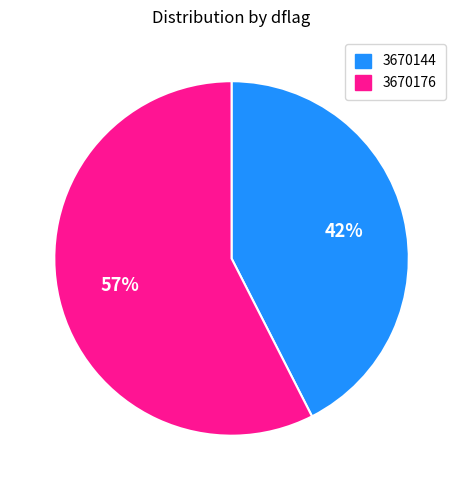

Rank the categories by value from highest to lowest.

3670176, 3670144